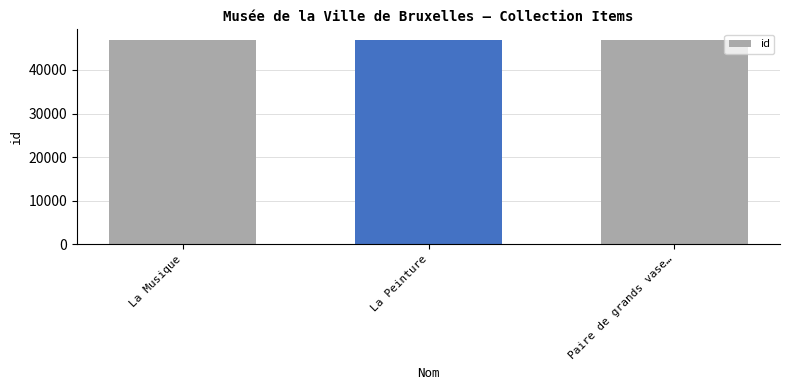

What value does the data have at La Musique?

46929